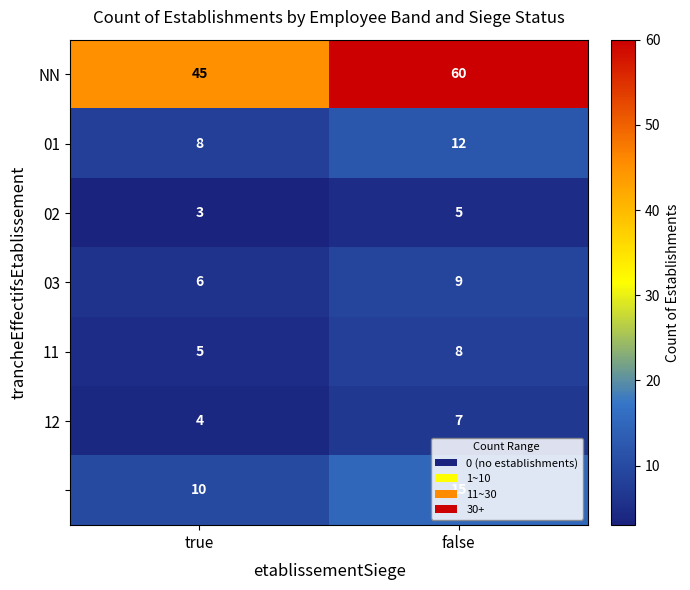

At which category is the sum across all series the highest?

false